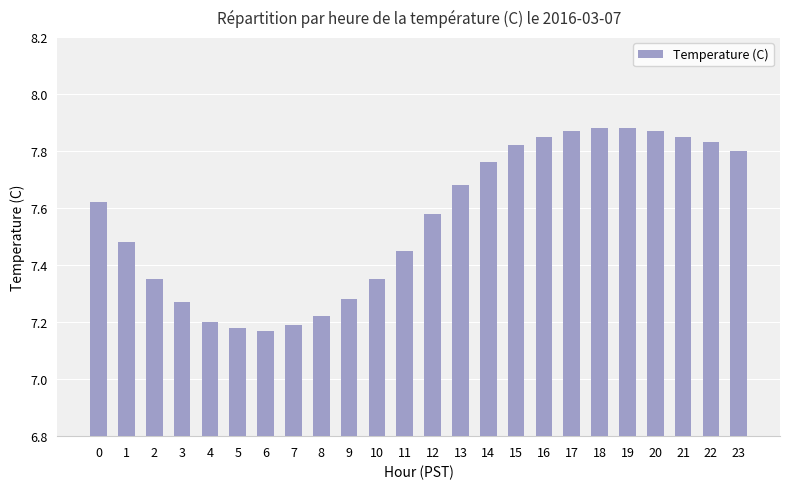

Count the values in the range 7 to 8.

24